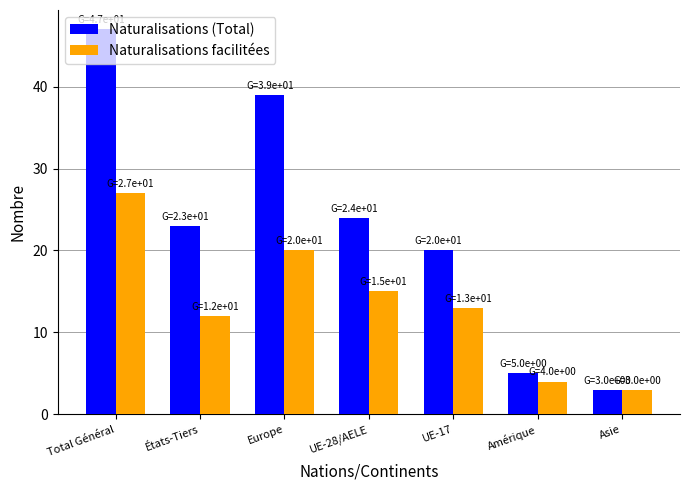

Is it true that Naturalisations facilitées equals 27 at Europe?

False